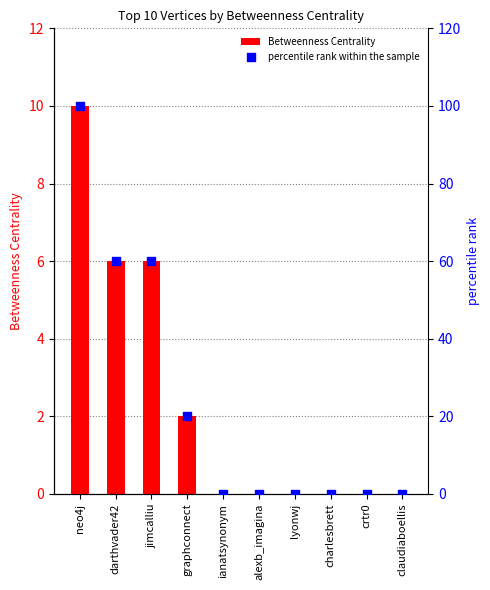

Which series has the largest total across all categories?

percentile rank within the sample